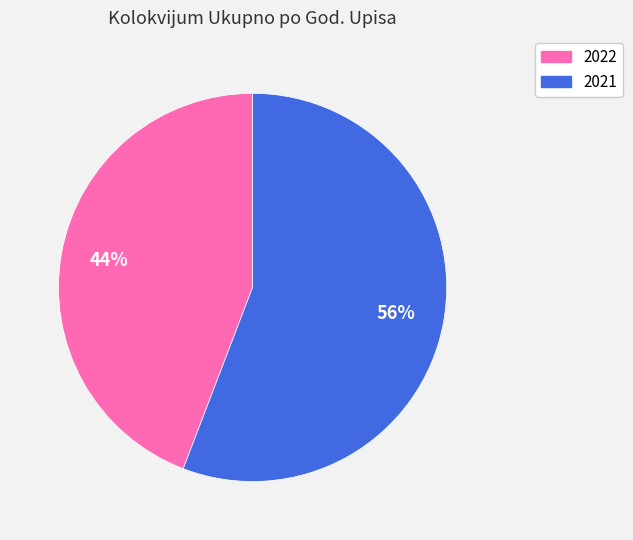

Count the number of slices in the pie.

2